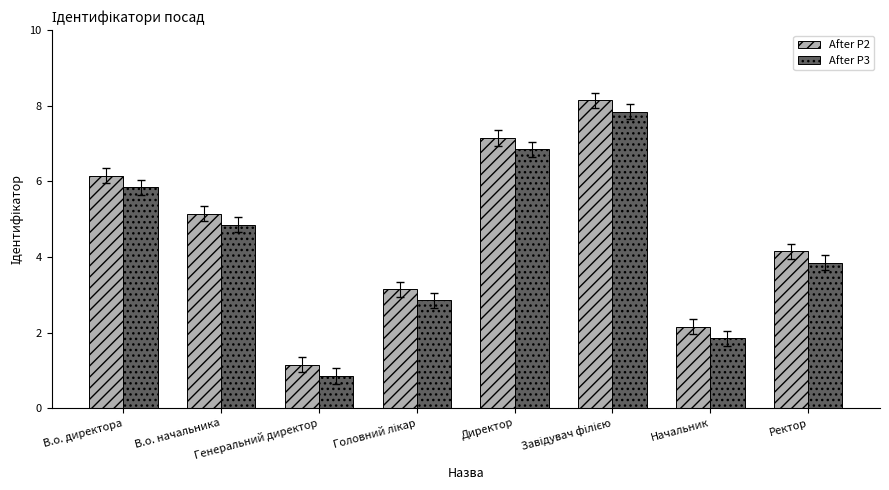

Where does the After P3 series first go above 4?

В.о. директора